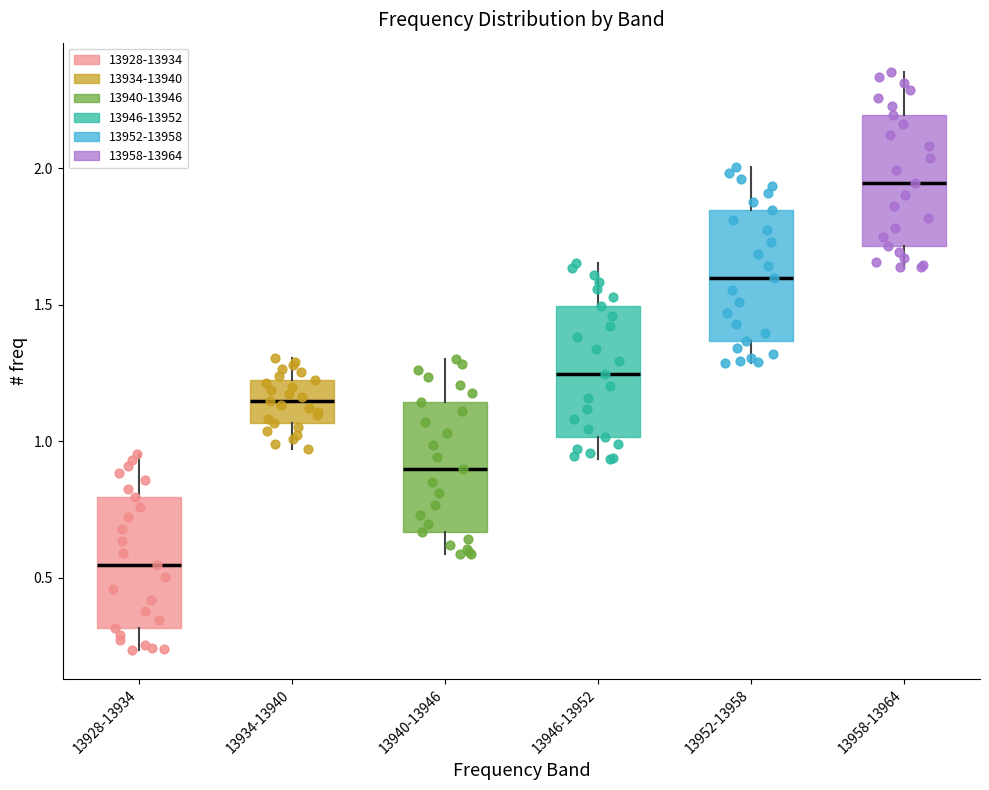

Where does the median line of the box for 13934-13940 sit on the y-axis? The values are not printed on the chart, so give them approximately, as read against the axis.

1.15